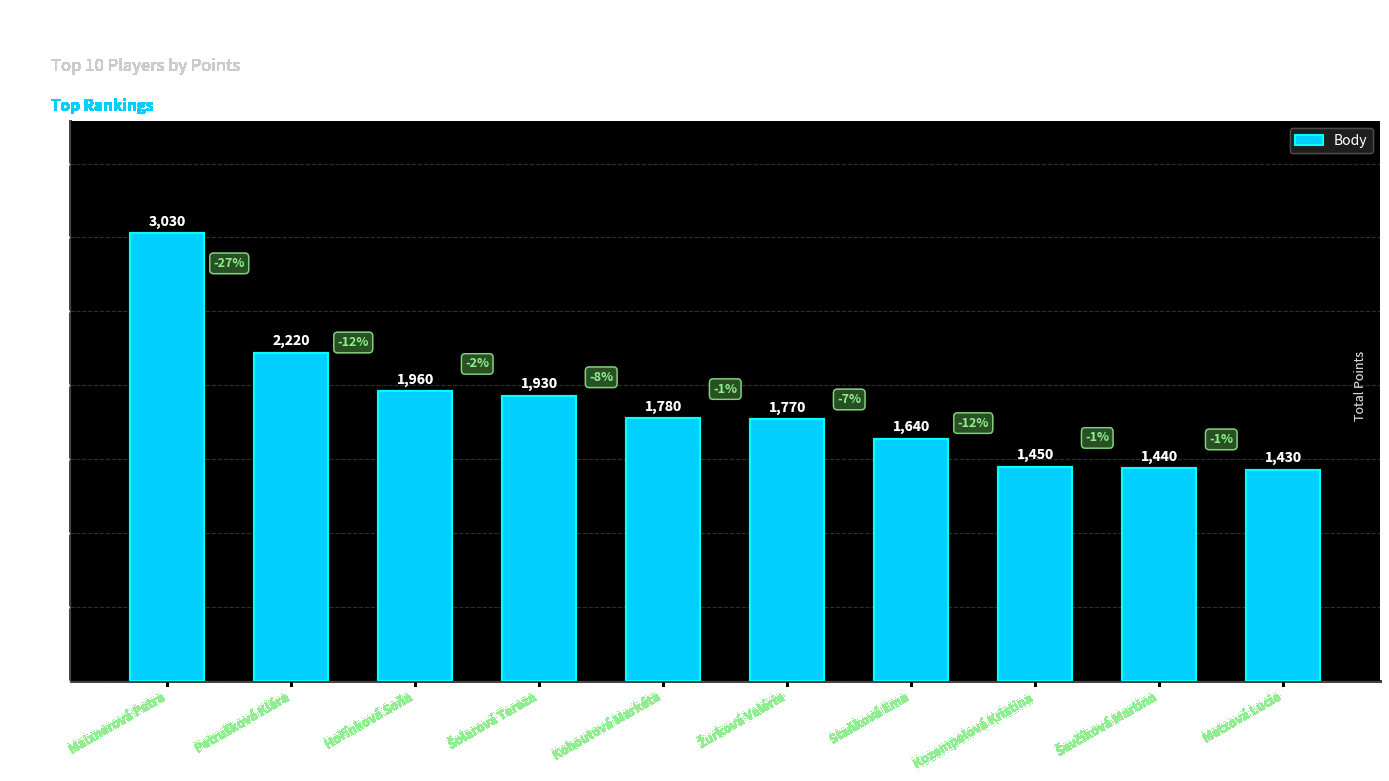

What is the average value?

1865